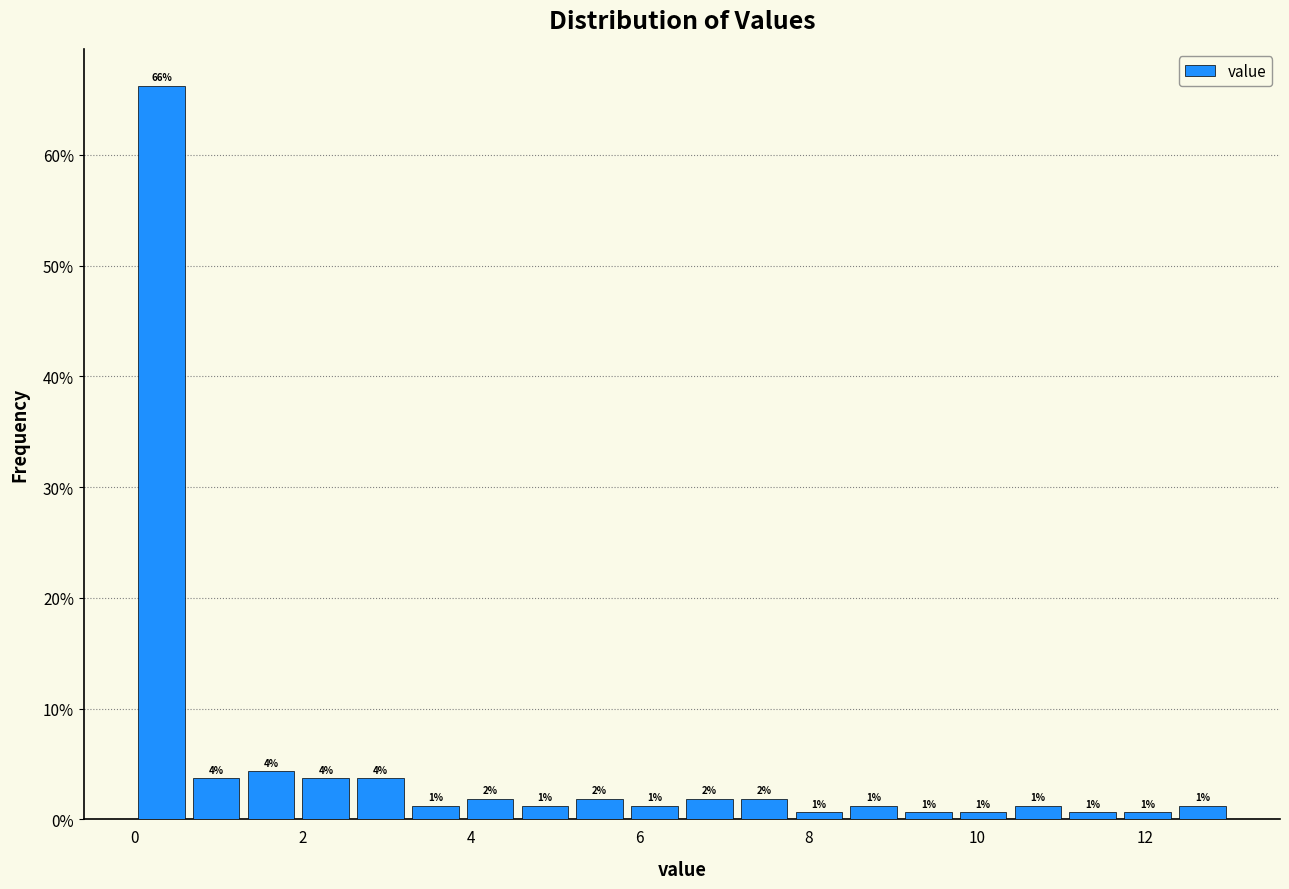

Read against the x-axis, roughly where is the centre of the tallest bar?

0.4